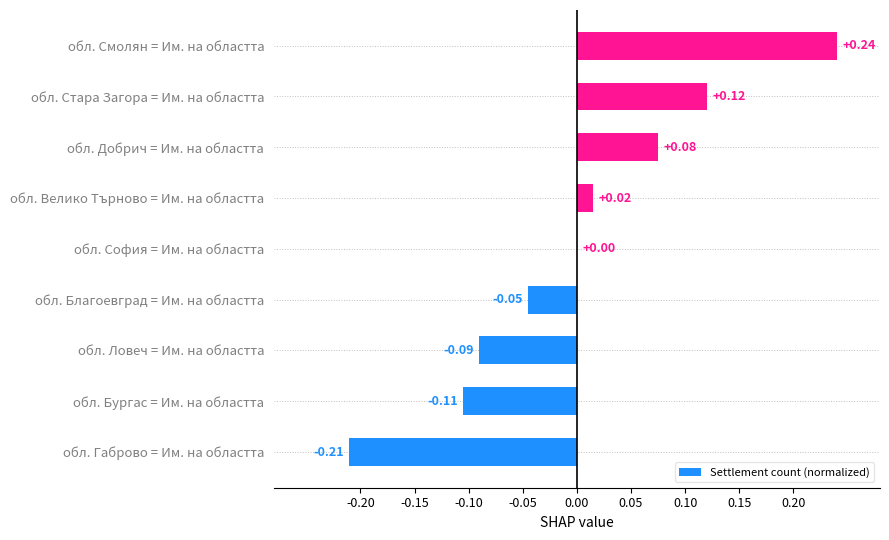

What is the change in value from обл. Габрово = Им. на областта to обл. София = Им. на областта?

+0.2